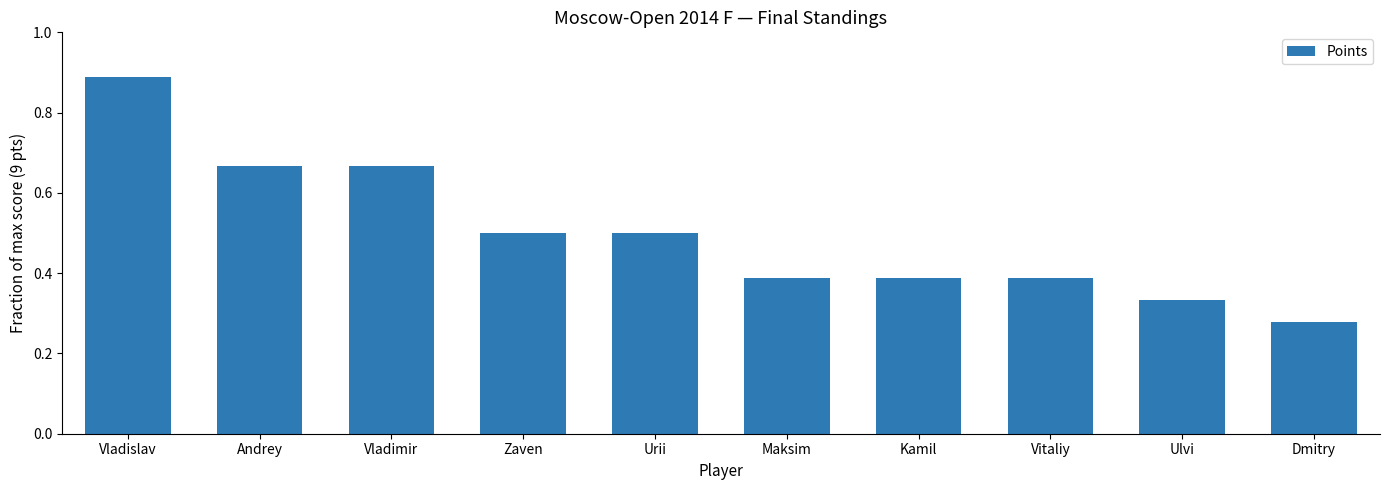

What is the difference between the maximum and minimum values?

0.6